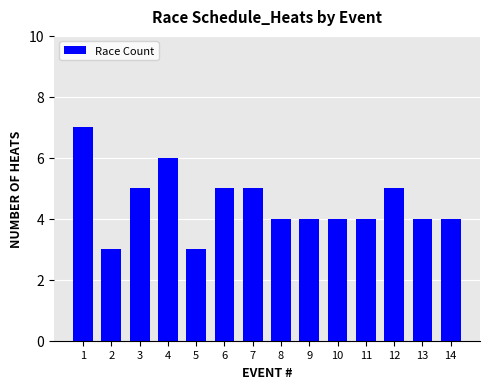

The value at 1 is 7. True or false?

True